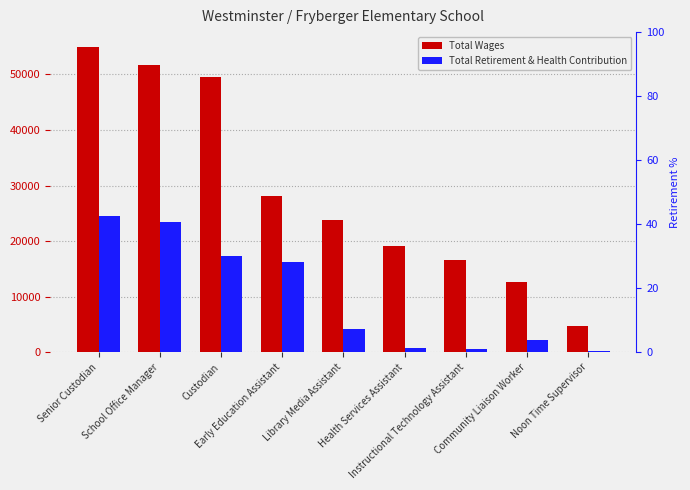

What is the difference between the highest and lowest values at Senior Custodian?

30282.0